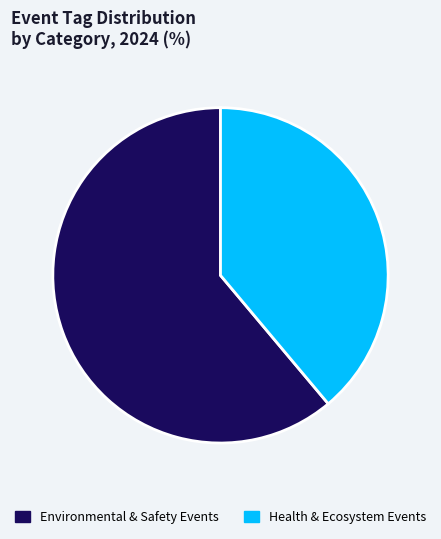

What is the smallest slice in the pie chart?

Health & Ecosystem Events